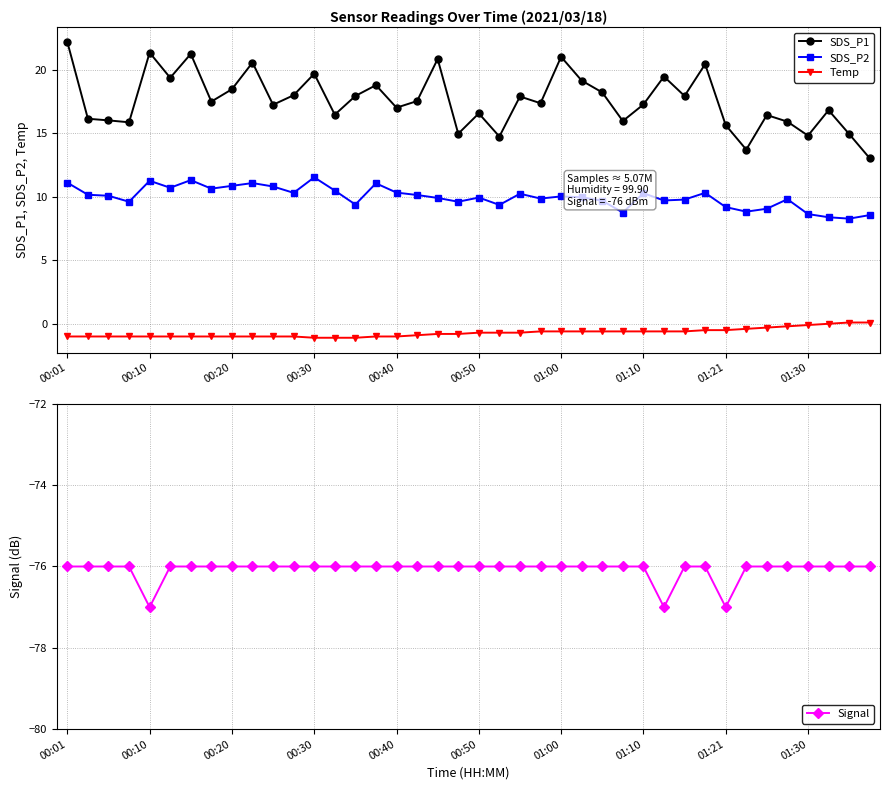

What is the difference between the highest and lowest values at 13?

92.5